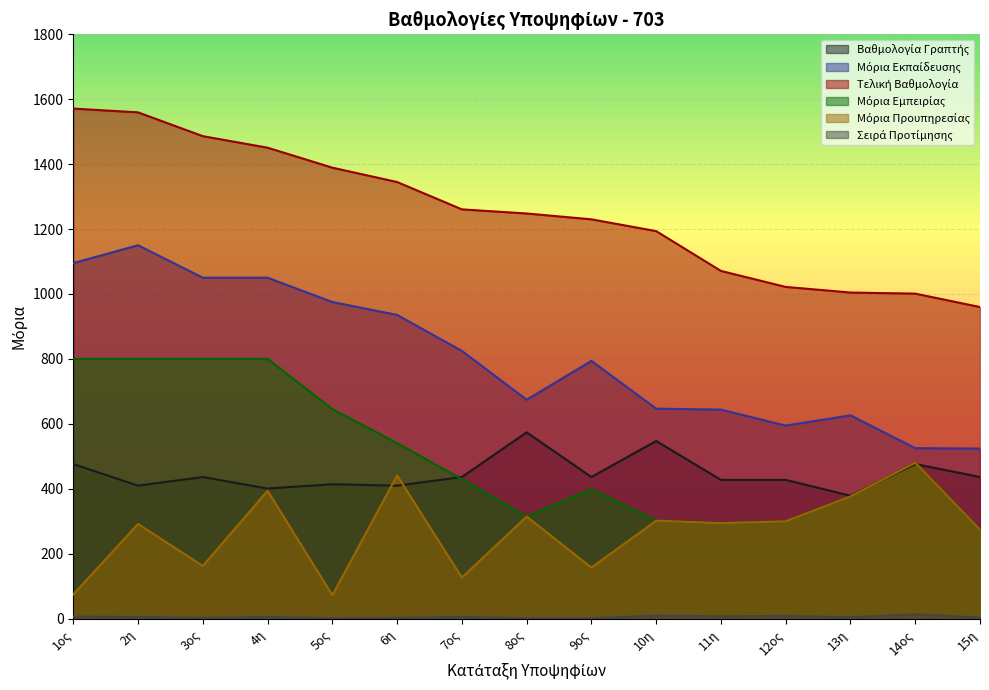

What is the greatest value displayed?

1571.0